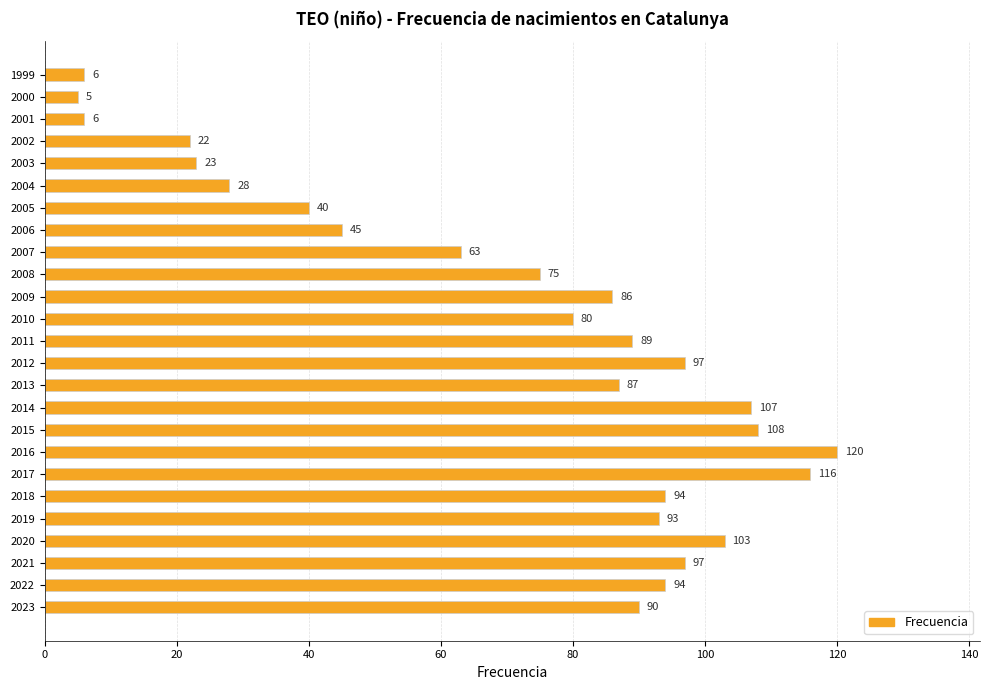

What is the smallest value displayed?

5